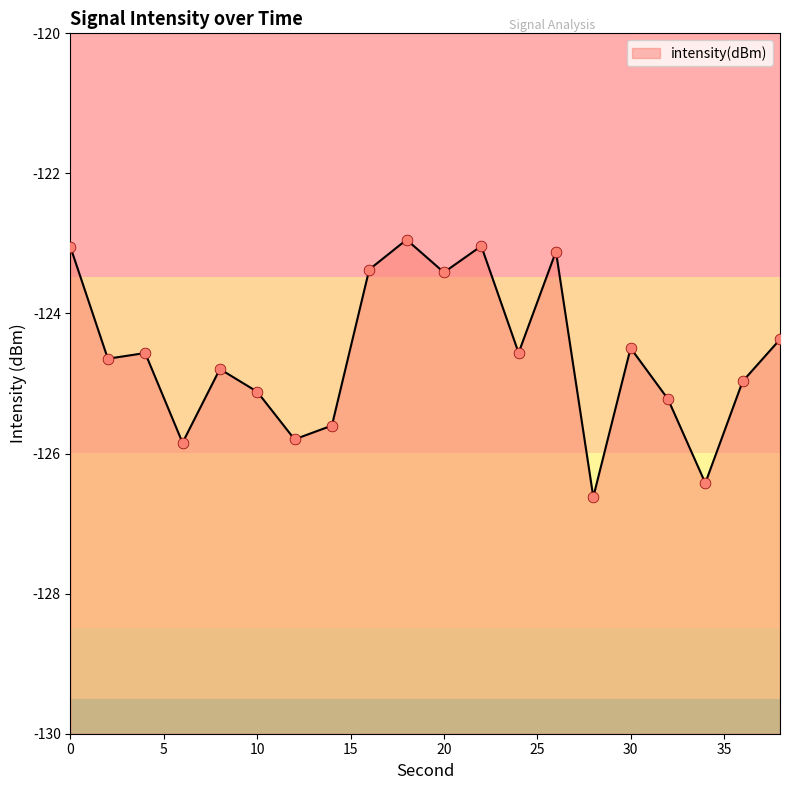

What is the change in value from 14 to 20?

+2.2